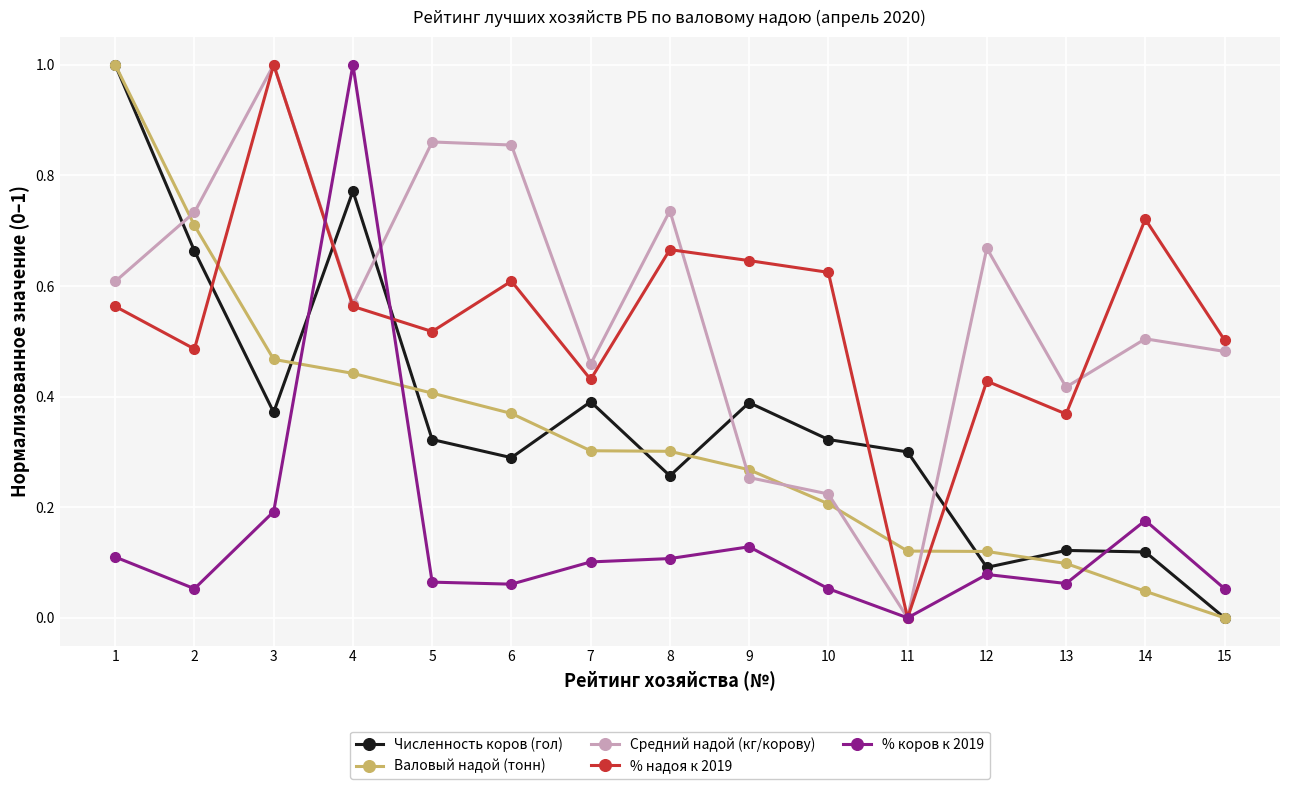

At how many categories does at least one series exceed 0?

15